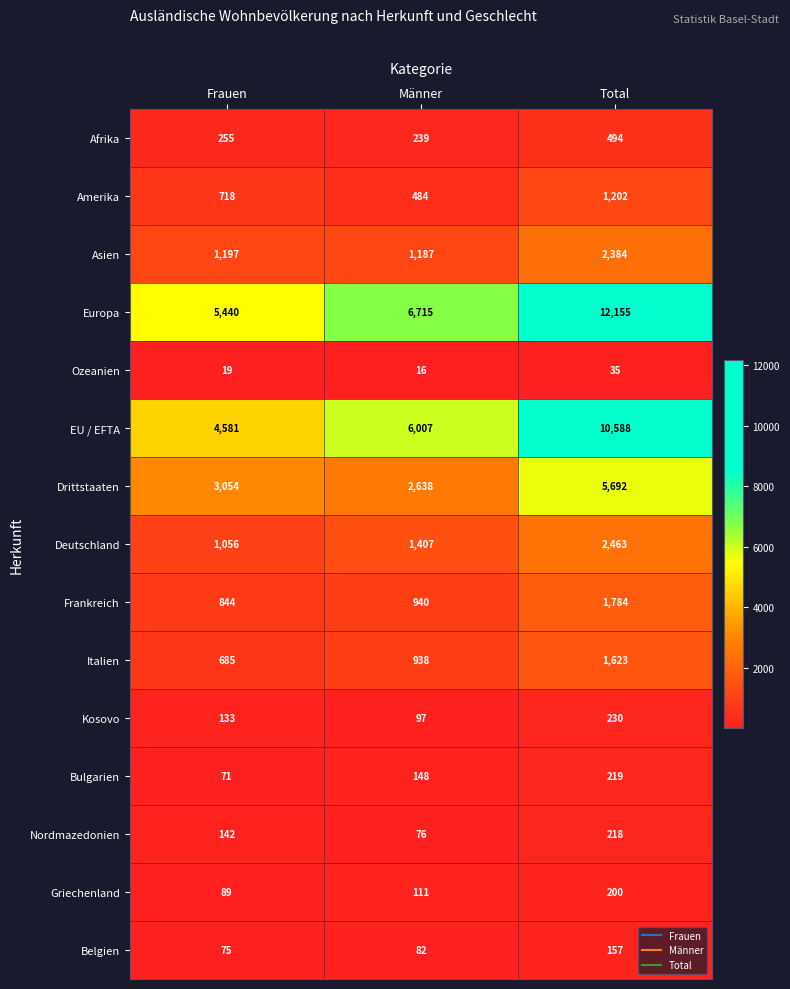

What is the spread (max minus min) of values at Total?

12120